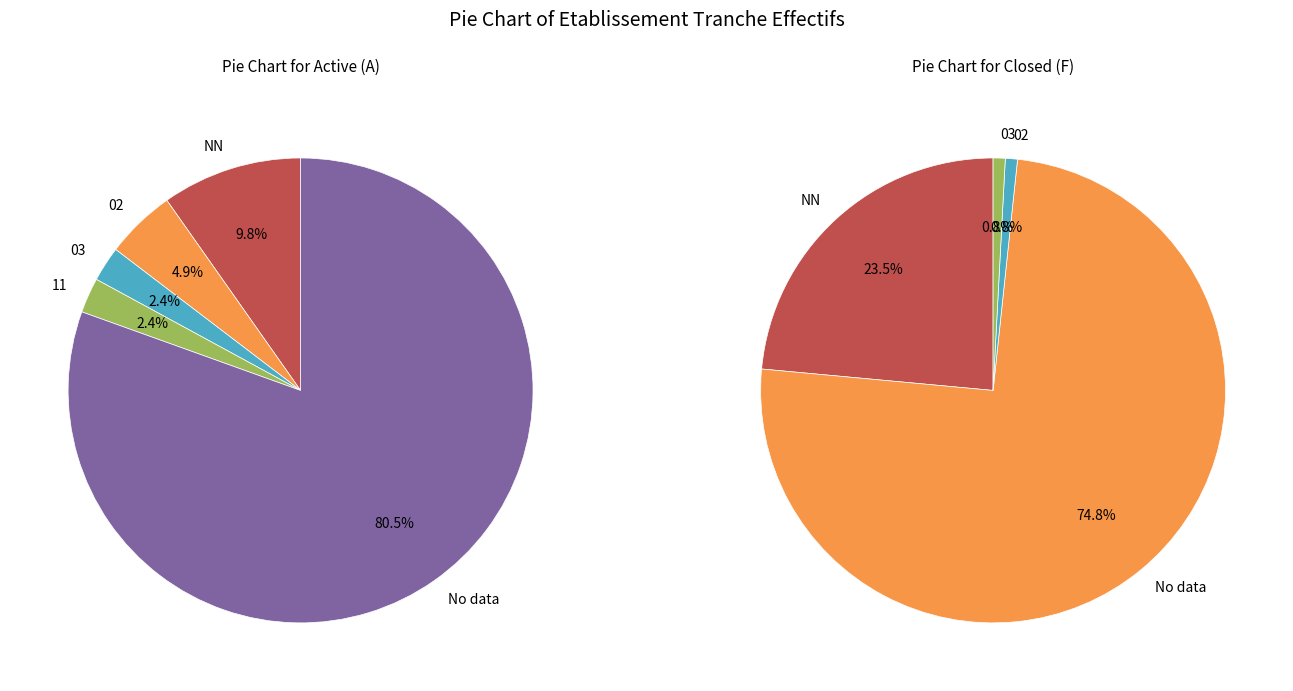

Is there a majority slice in this chart?

Yes